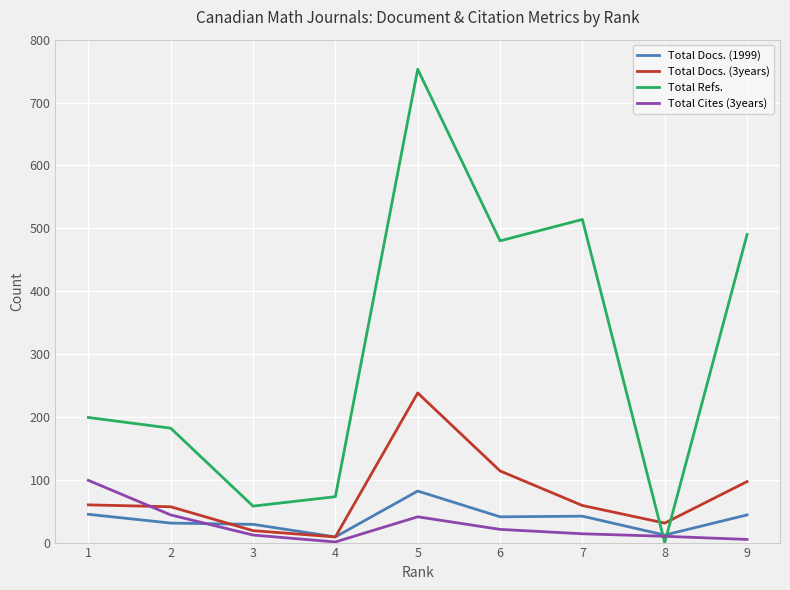

How many categories are shown in the chart?

9